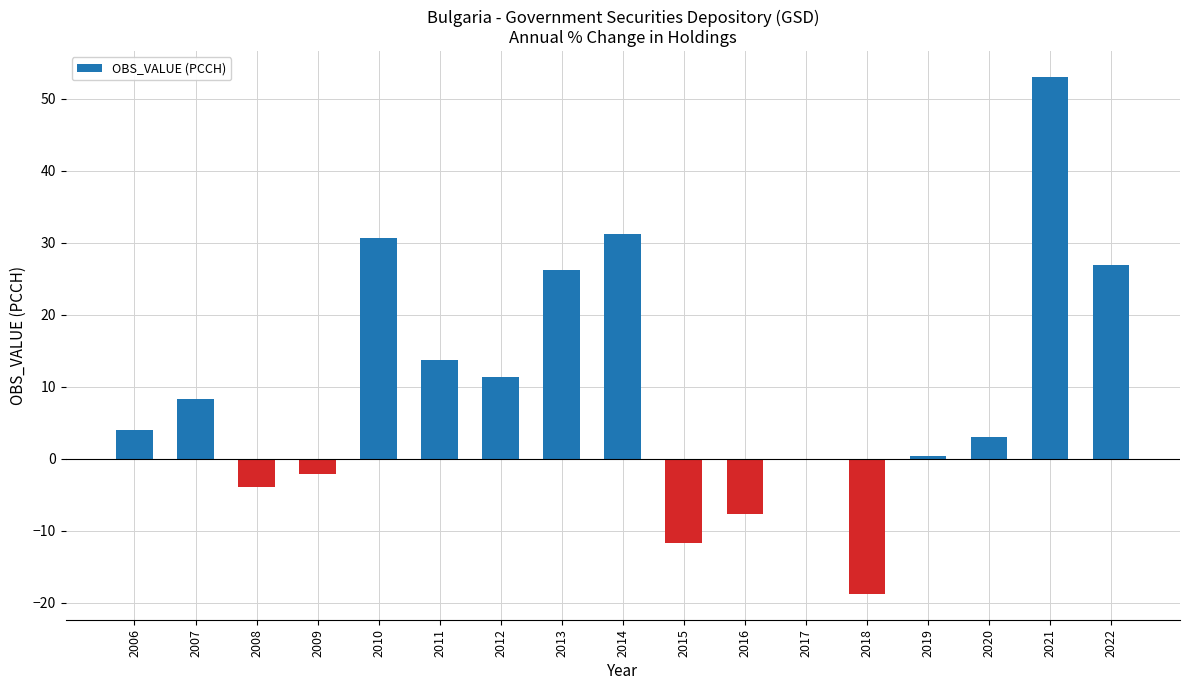

What is the average value?

9.7